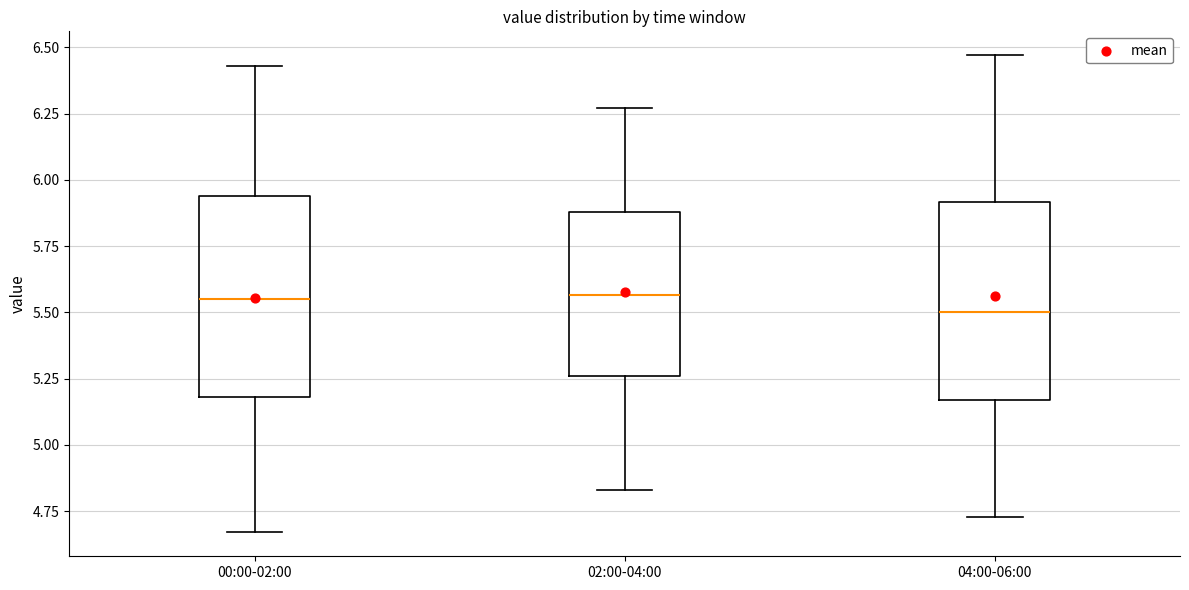

Reading left to right, transcribe this box plot: for each box, give where its median line is, the range the box spans, and where its two whiskers end, as read against the y-axis. The values are not printed on the chart, so give them approximately, as read against the axis.

00:00-02:00: median 5.55, box 5.20 to 5.95, whiskers 4.65 to 6.45
02:00-04:00: median 5.55, box 5.25 to 5.90, whiskers 4.85 to 6.25
04:00-06:00: median 5.50, box 5.15 to 5.90, whiskers 4.75 to 6.45